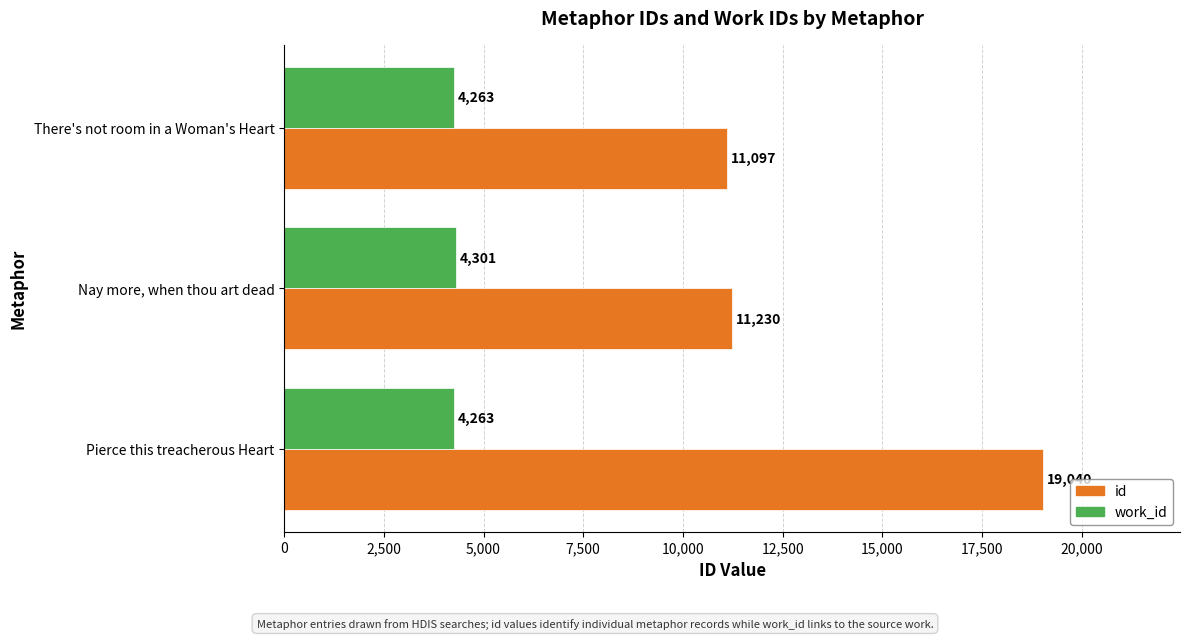

Which series changed the most between There's not room in a Woman's Heart and Nay more, when thou art dead?

id